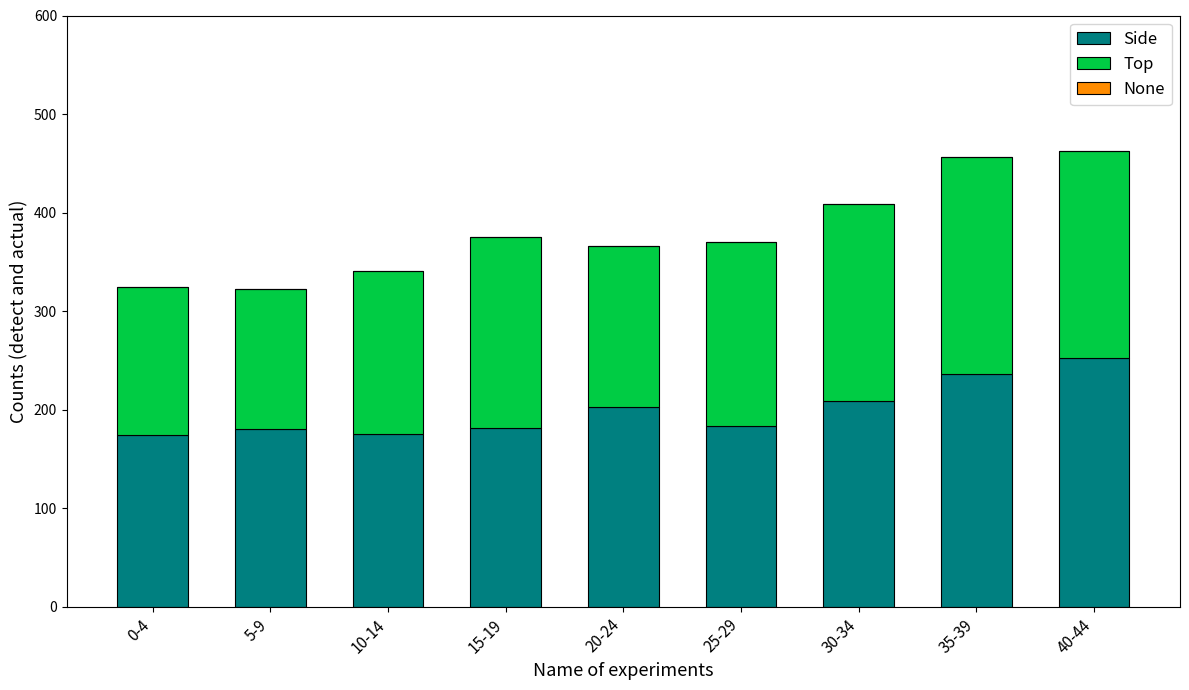

Which category has the highest value in the Side series?

40-44